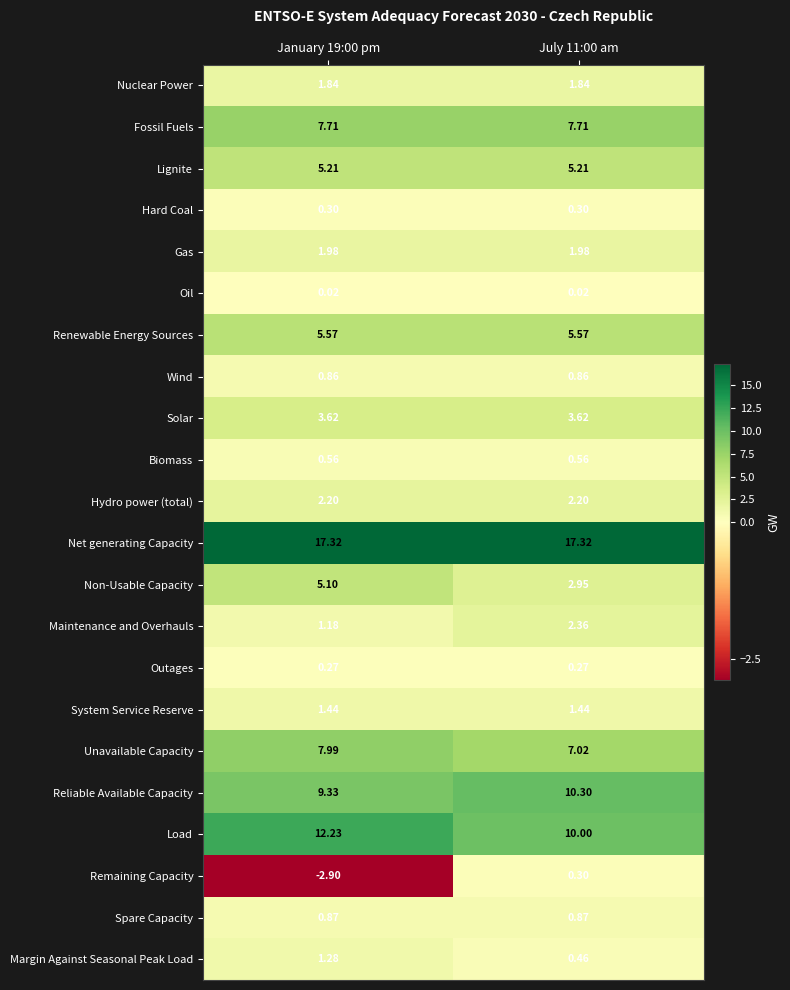

Which series has the largest range (max minus min)?

Remaining Capacity